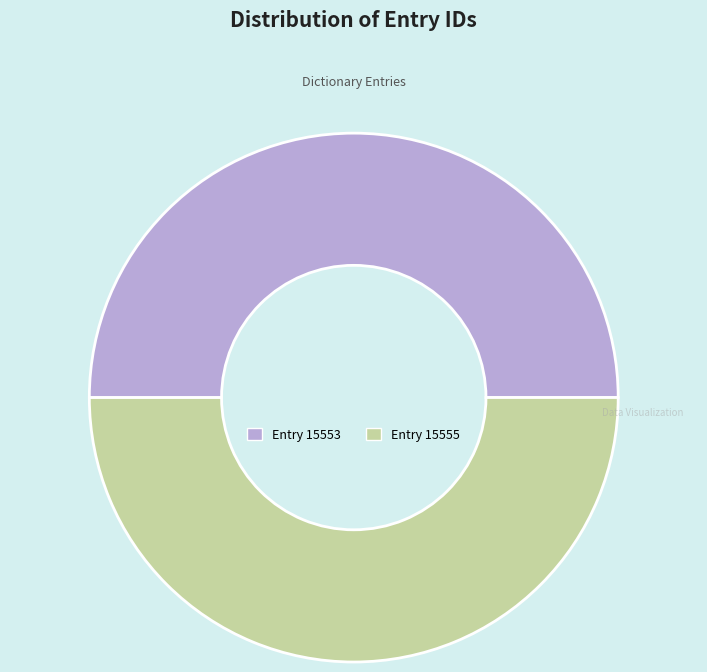

How many slices are in this pie chart?

2